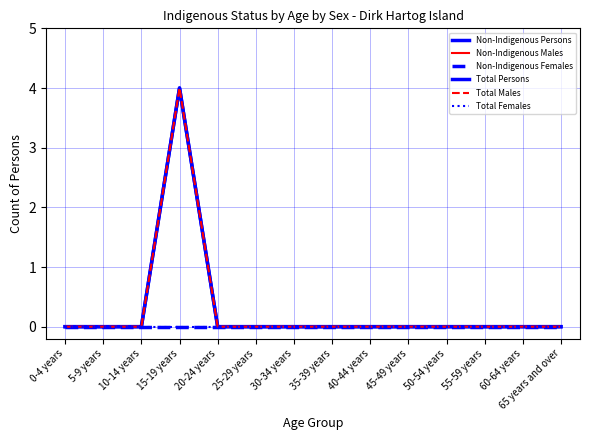

At how many categories does at least one series exceed 0?

1